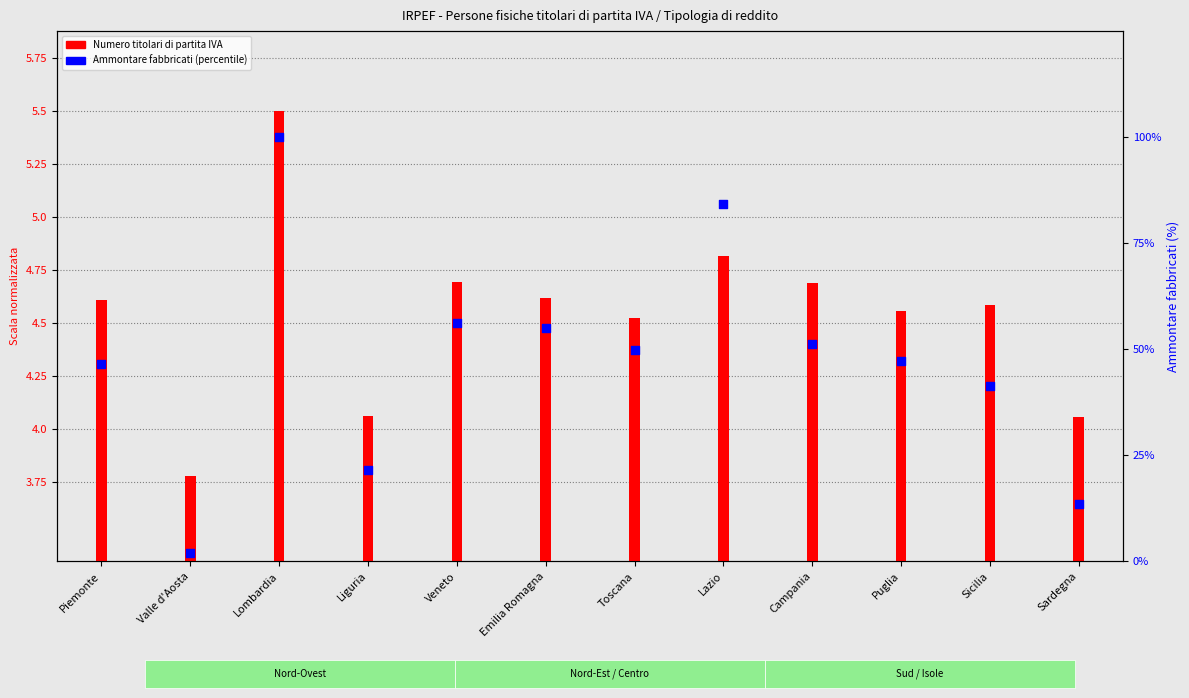

Which has a higher value, Lazio or Campania?

Lazio